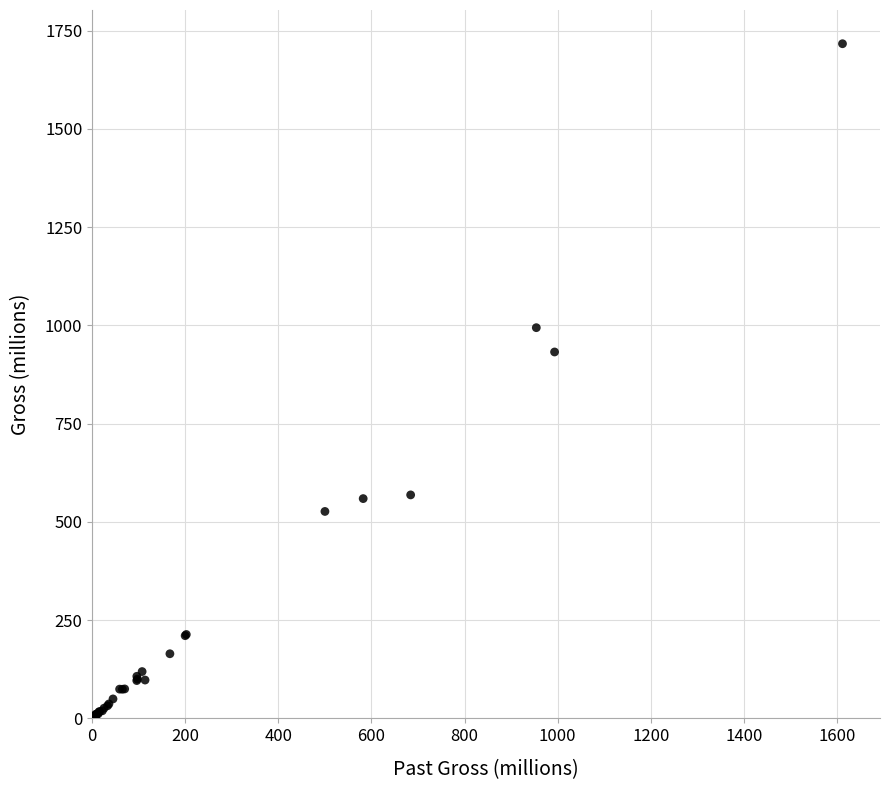

What Y value in the scatter plot is closest to 858?

932.3